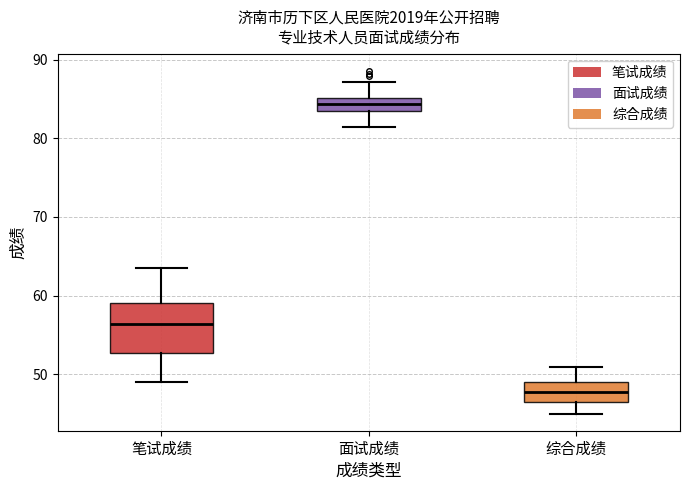

Reading left to right, transcribe this box plot: for each box, give where its median line is, the range the box spans, and where its two whiskers end, as read against the y-axis. The values are not printed on the chart, so give them approximately, as read against the axis.

笔试成绩: median 56, box 53 to 59, whiskers 49 to 64
面试成绩: median 84 (inside the box), box 84 to 85, whiskers 81 to 87
综合成绩: median 48, box 46 to 49, whiskers 45 to 51